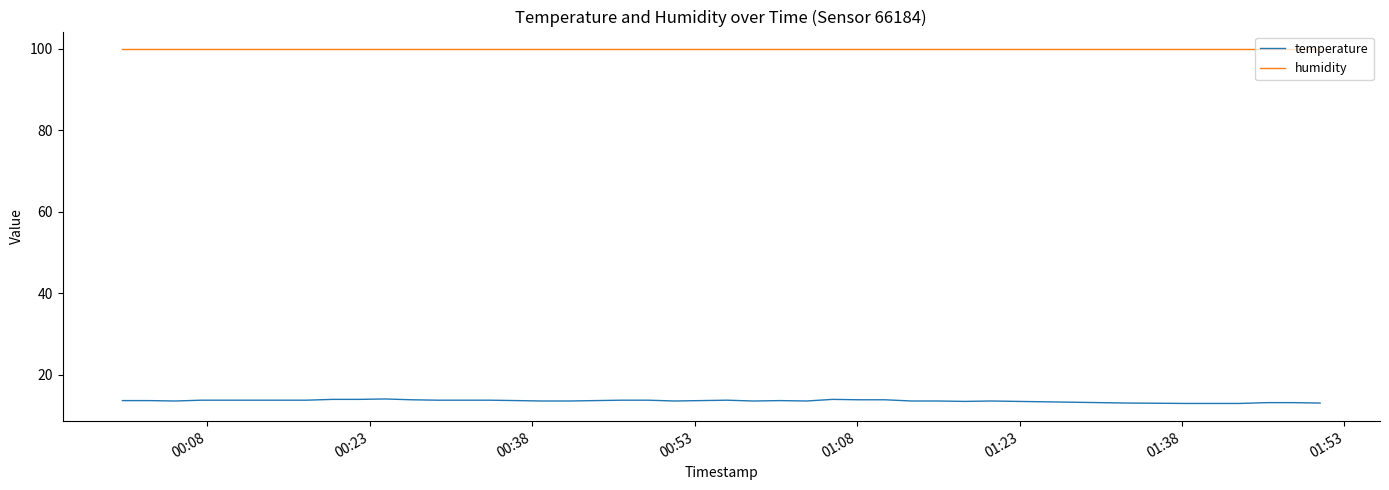

What is the sum of all humidity values?

3996.0